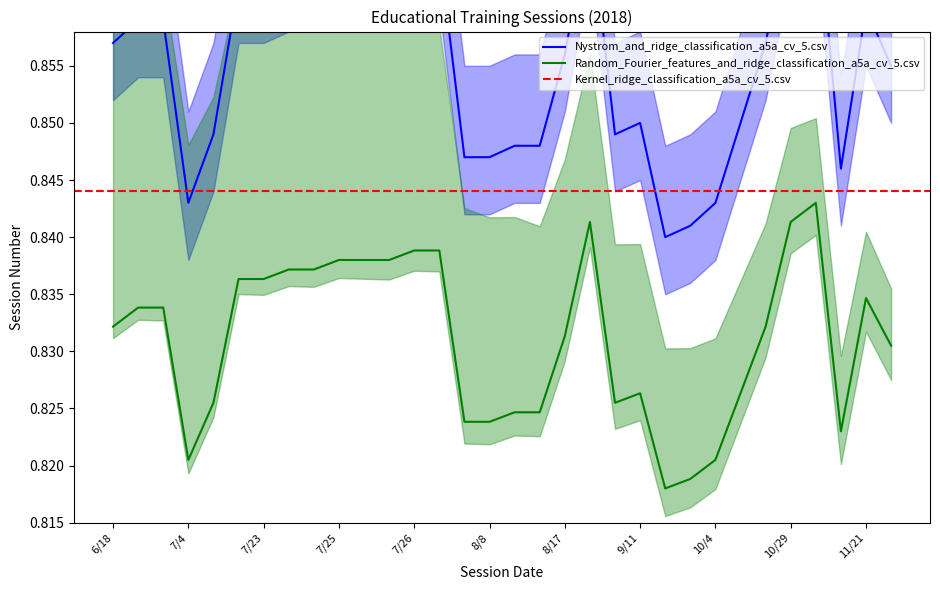

True or false: Nystrom_and_ridge_classification and Random_Fourier_features_and_ridge_classification cross at least once.

False